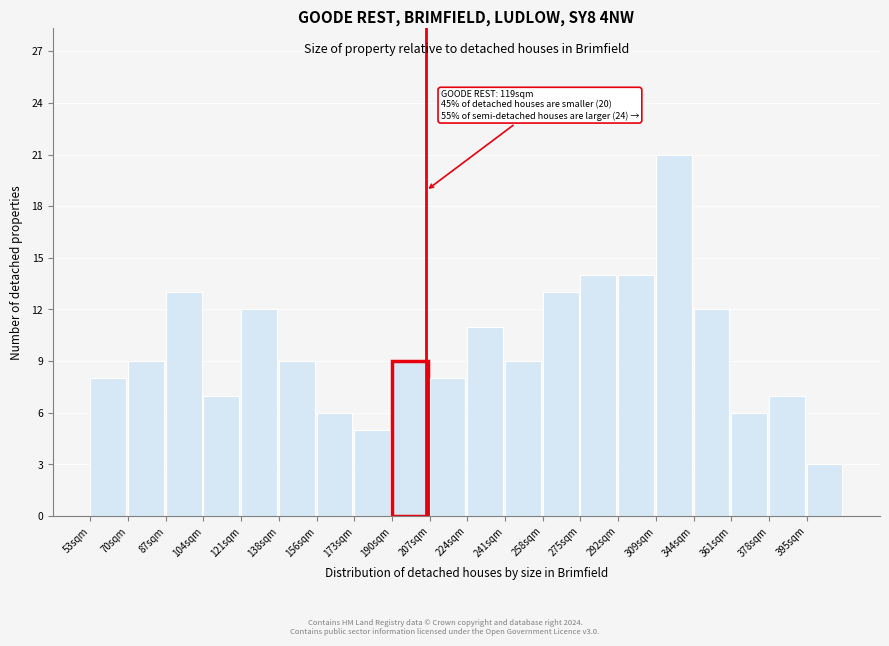

Reading left to right, list all the values displayed in this chart.

53sqm=8	70sqm=9	87sqm=13	104sqm=7	121sqm=12	138sqm=9	156sqm=6	173sqm=5	190sqm=9	207sqm=8	224sqm=11	241sqm=9	258sqm=13	275sqm=14	292sqm=14	309sqm=21	344sqm=12	361sqm=6	378sqm=7	395sqm=3